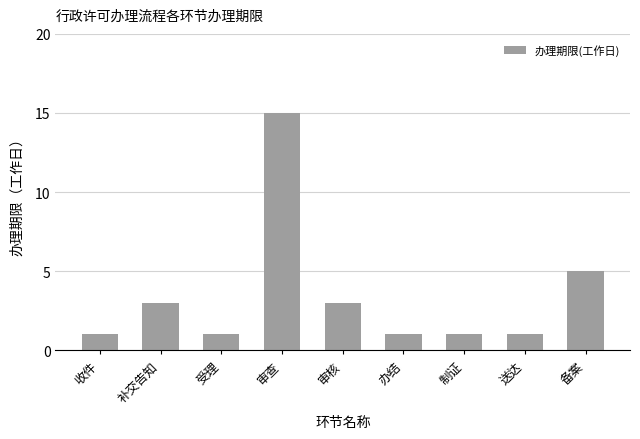

Reading left to right, what are all the values shown in this chart?

1	3	1	15	3	1	1	1	5